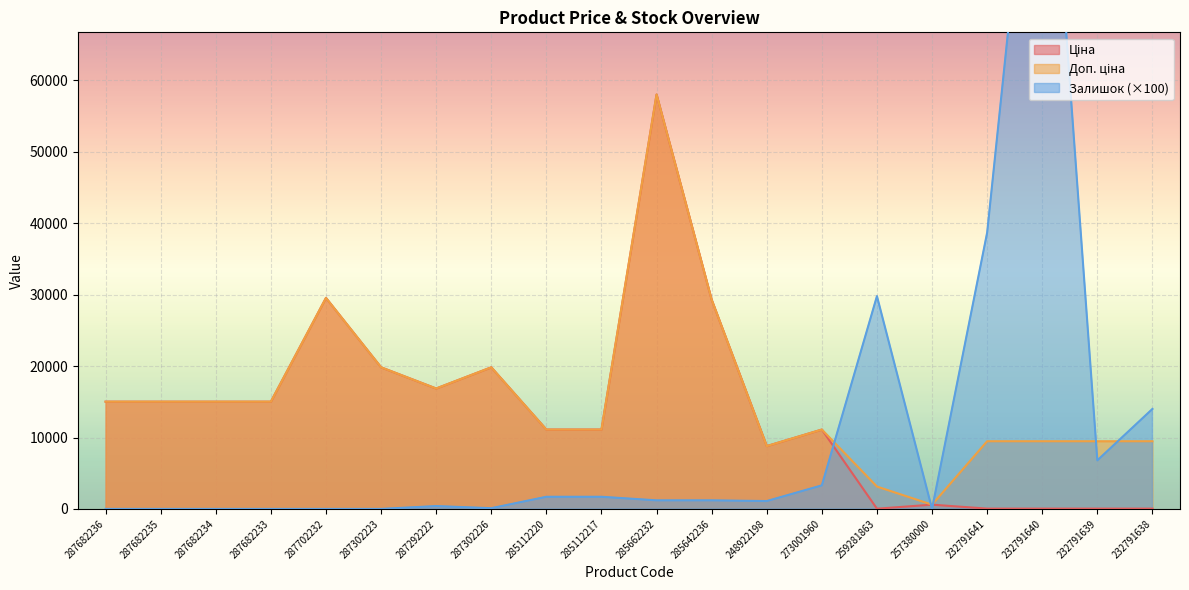

True or false: Залишок has a value of -36266.8 at 257380000.

False